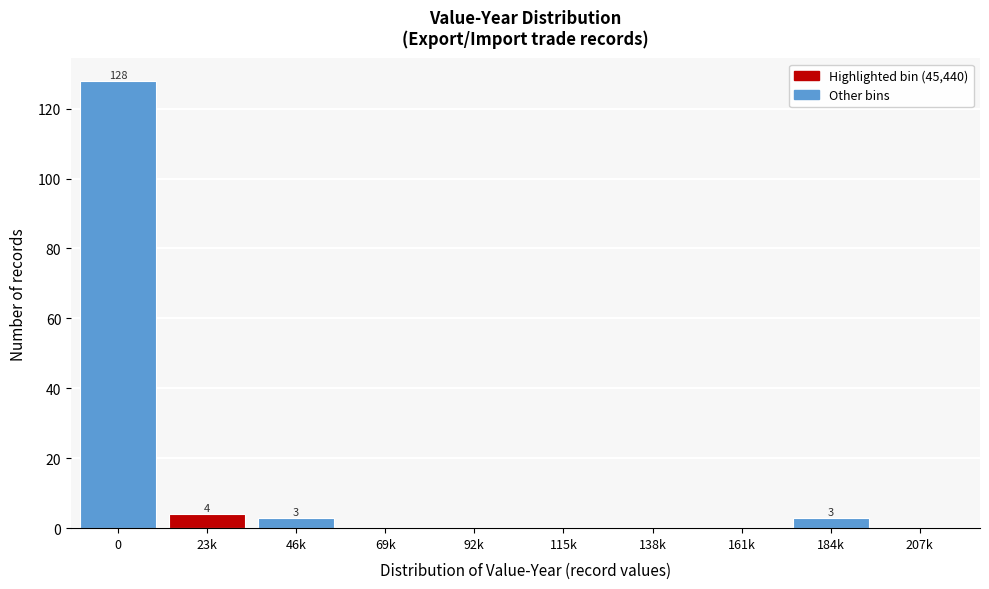

Reading right to left, transcribe all the data shown in this chart.

207k=0	184k=3	161k=0	138k=0	115k=0	92k=0	69k=0	46k=3	23k=4	0=128